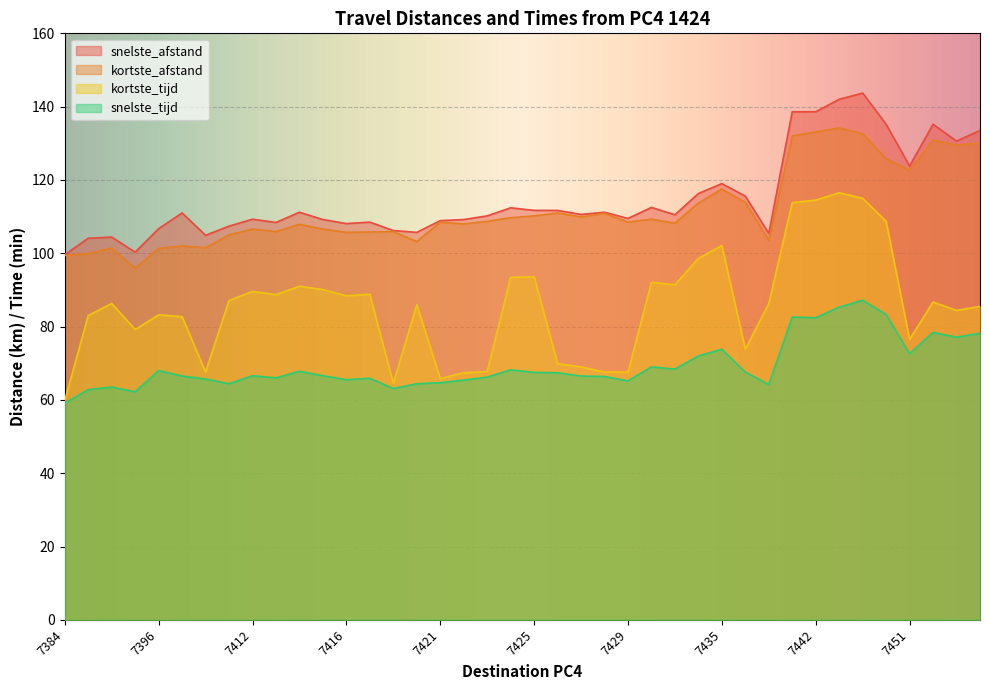

Between 7391 and 7399, which series saw the biggest shift?

kortste_tijd